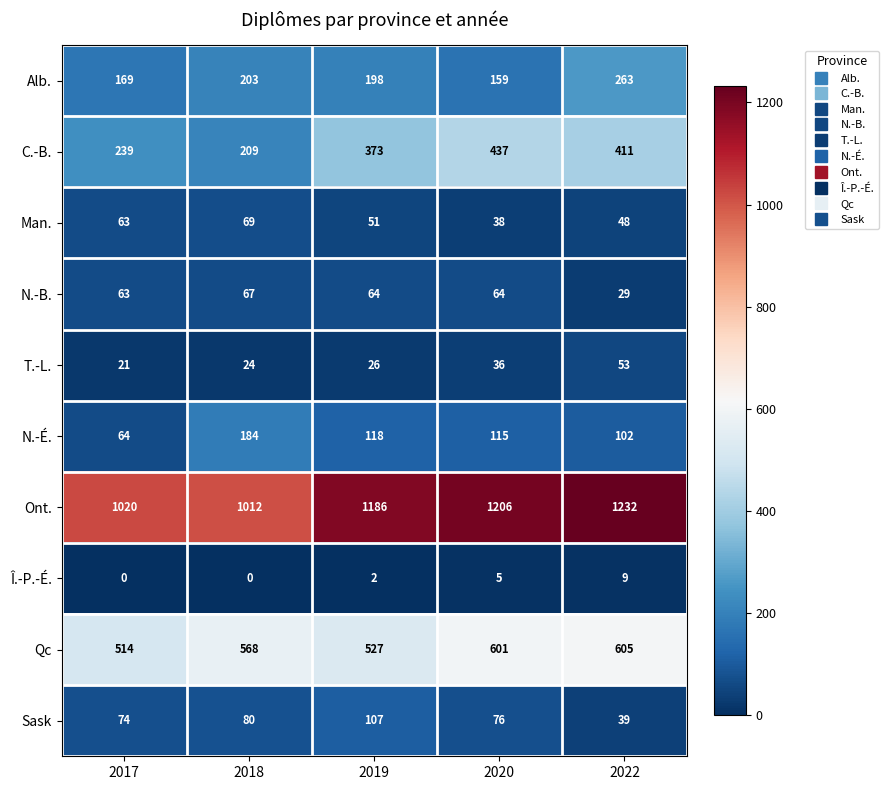

True or false: Man. has a value of 51 at 2019.

True